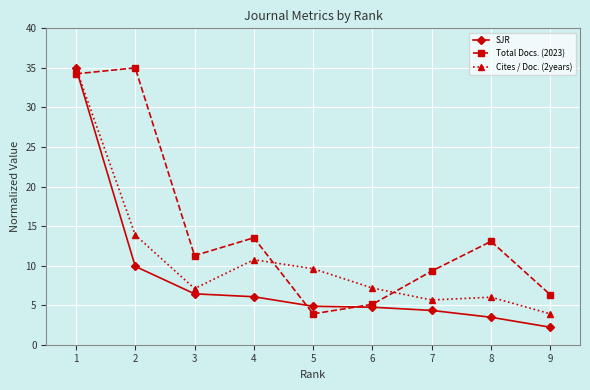

Which series has the widest spread of values?

SJR